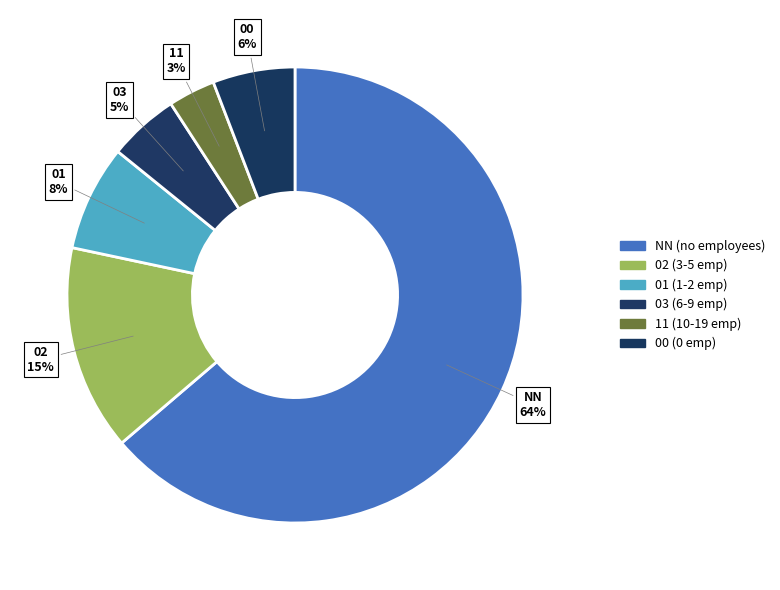

Count the number of slices in the pie.

6